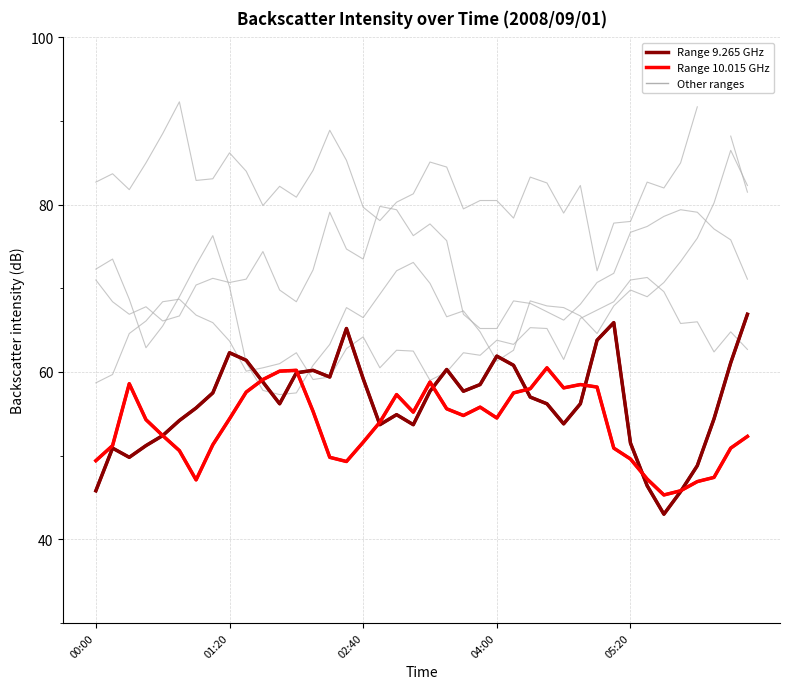

What is the sum of the Range 10.015 GHz values at 22 and 21?

110.4